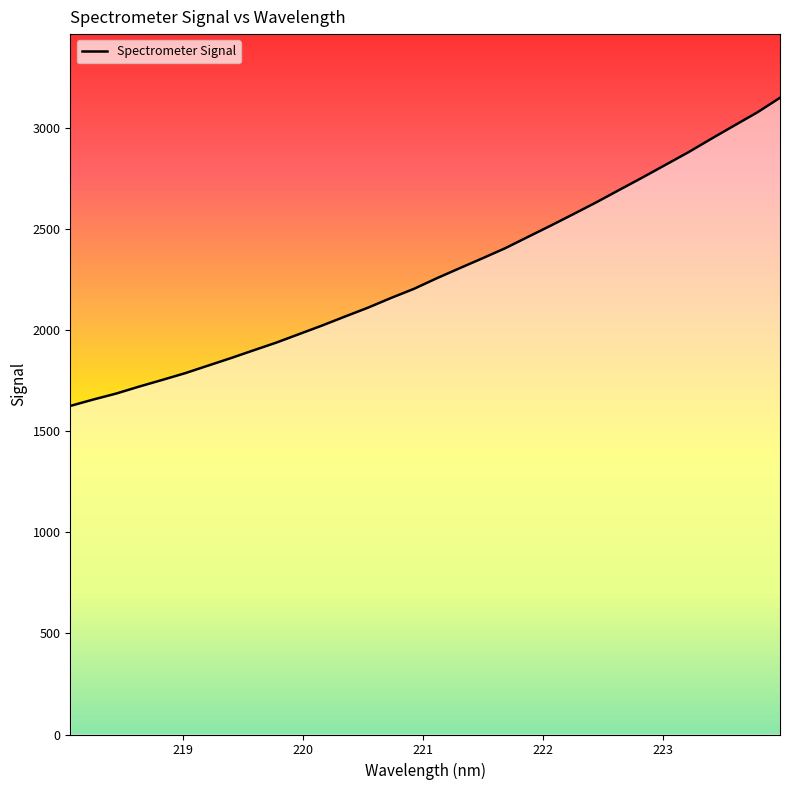

What is the greatest value displayed?

3147.8